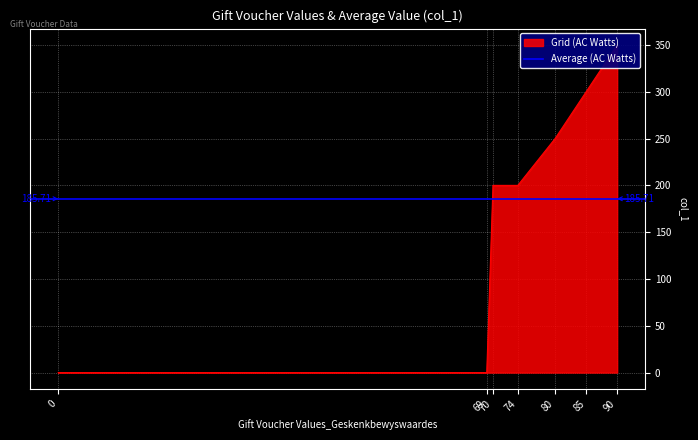

The chart shows a value of 623 at 90. True or false?

False